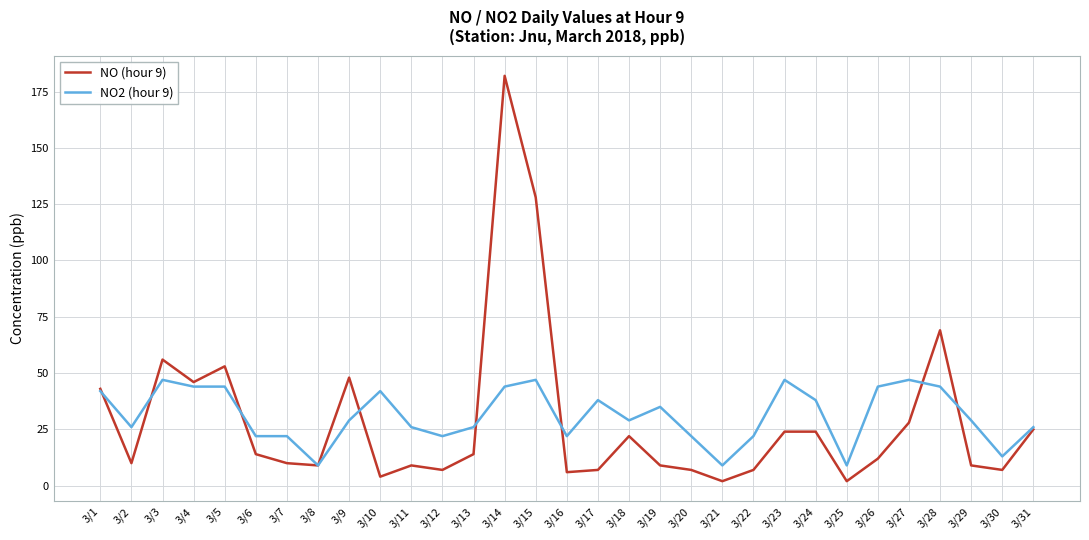

What is the lowest value of the NO (hour 9) series?

2